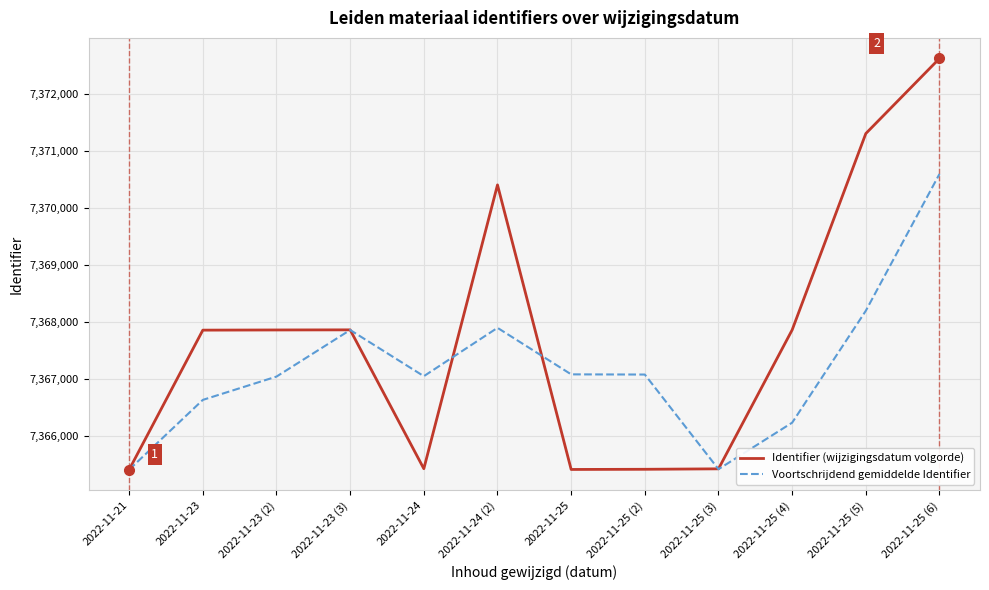

List the series in order of their overall mean, highest first.

Identifier (wijzigingsdatum volgorde), Voortschrijdend gemiddelde Identifier